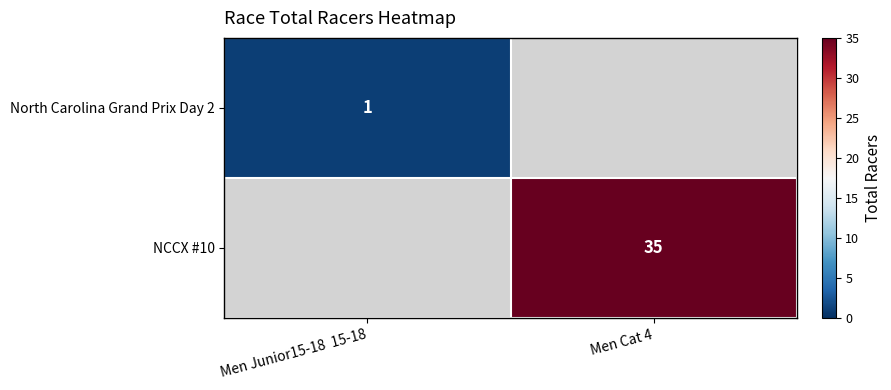

The value of North Carolina Grand Prix Day 2 at Men Junior15-18  15-18 is 1. True or false?

True